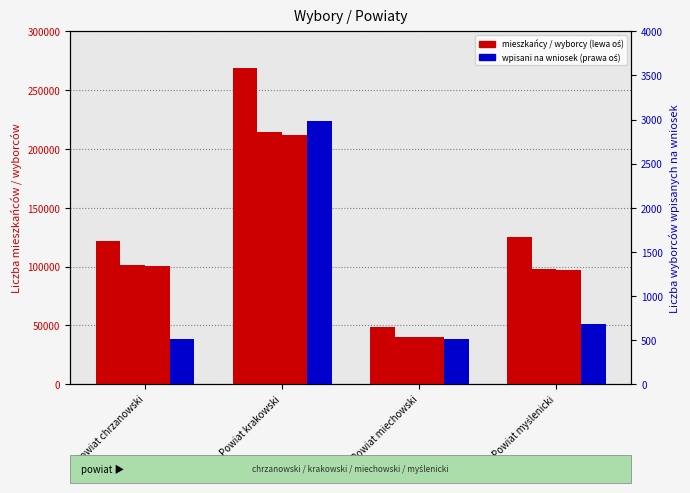

True or false: Liczba wyborców wpisanych na wniosek has a value of 682 at Powiat myślenicki.

True